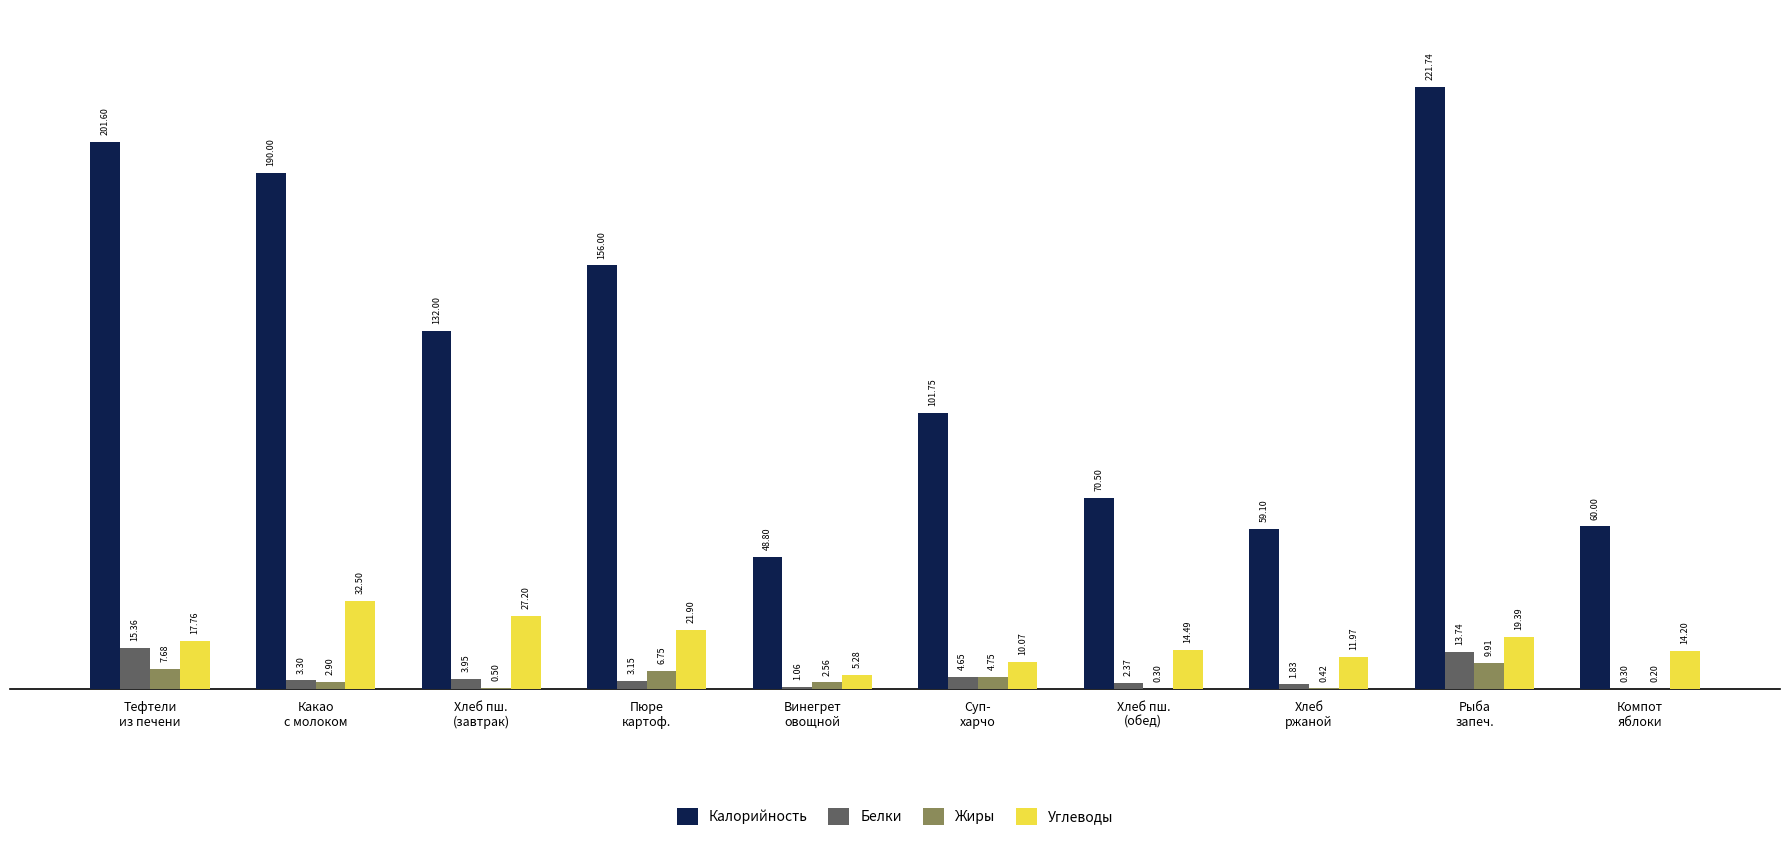

Which series has the largest total across all categories?

Калорийность